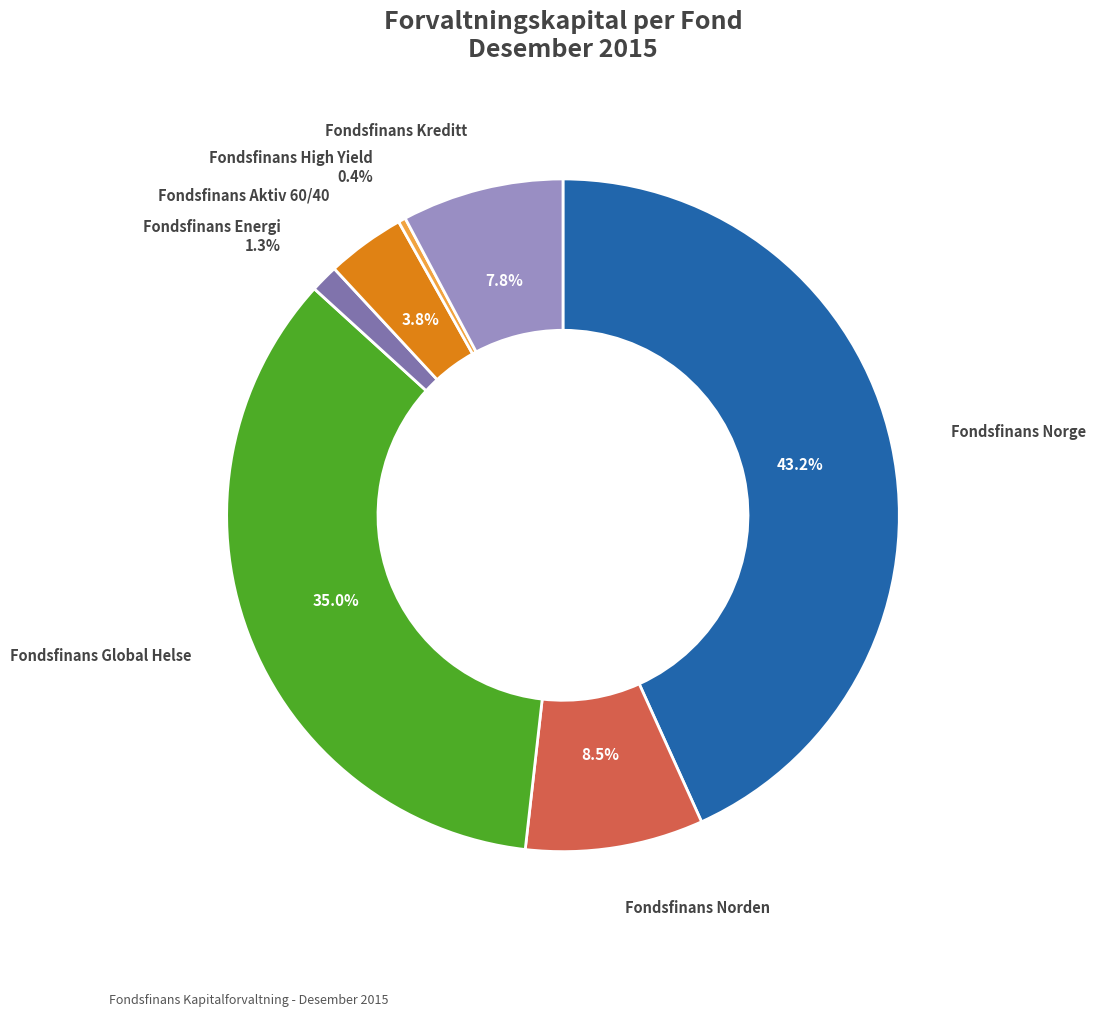

What percentage is the Fondsfinans Norge slice, to the nearest percent?

43%